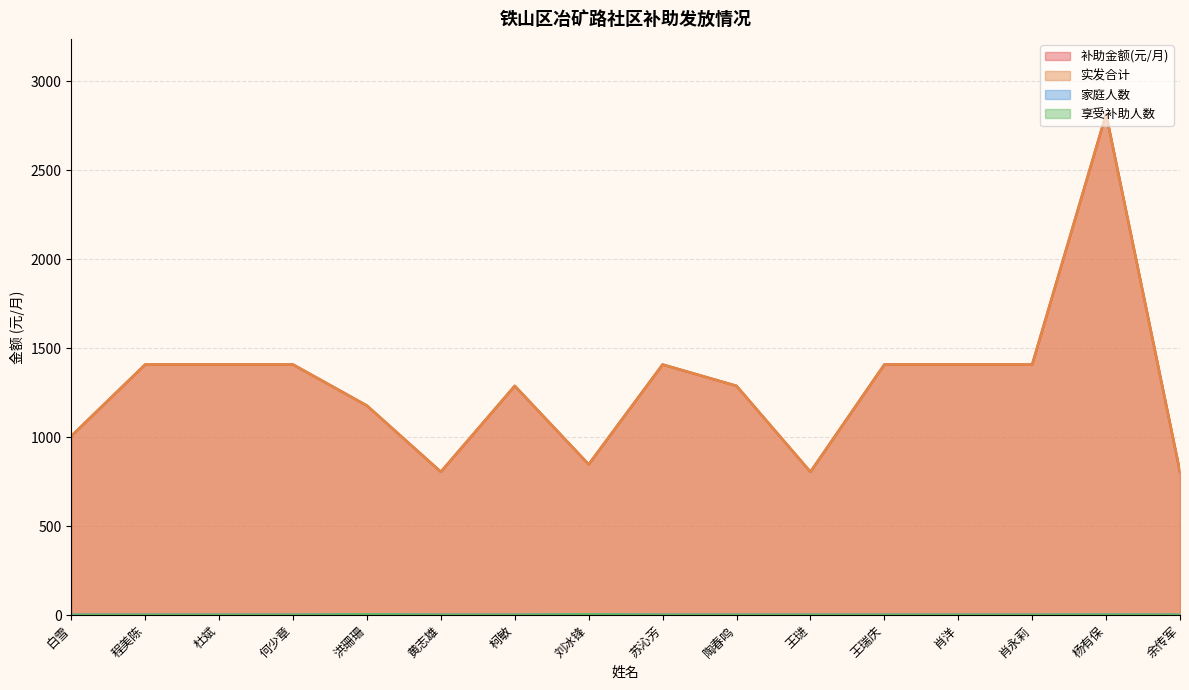

Reading left to right, extract all data points from this chart.

补助金额(元/月): 白雪=1006	程美陈=1408	杜斌=1408	何少章=1408	洪珊珊=1177	黄志雄=805	柯敏=1288	刘冰锋=847	苏沁芳=1408	陶春鸣=1288	王琎=805	王瑞庆=1408	肖洋=1408	肖永莉=1408	杨有保=2816	余传军=805
实发合计: 白雪=1006	程美陈=1408	杜斌=1408	何少章=1408	洪珊珊=1177	黄志雄=805	柯敏=1288	刘冰锋=847	苏沁芳=1408	陶春鸣=1288	王琎=805	王瑞庆=1408	肖洋=1408	肖永莉=1408	杨有保=2816	余传军=805
家庭人数: 白雪=1	程美陈=1	杜斌=1	何少章=1	洪珊珊=4	黄志雄=1	柯敏=1	刘冰锋=4	苏沁芳=1	陶春鸣=1	王琎=1	王瑞庆=1	肖洋=1	肖永莉=1	杨有保=2	余传军=1
享受补助人数: 白雪=1	程美陈=1	杜斌=1	何少章=1	洪珊珊=4	黄志雄=1	柯敏=1	刘冰锋=4	苏沁芳=1	陶春鸣=1	王琎=1	王瑞庆=1	肖洋=1	肖永莉=1	杨有保=2	余传军=1